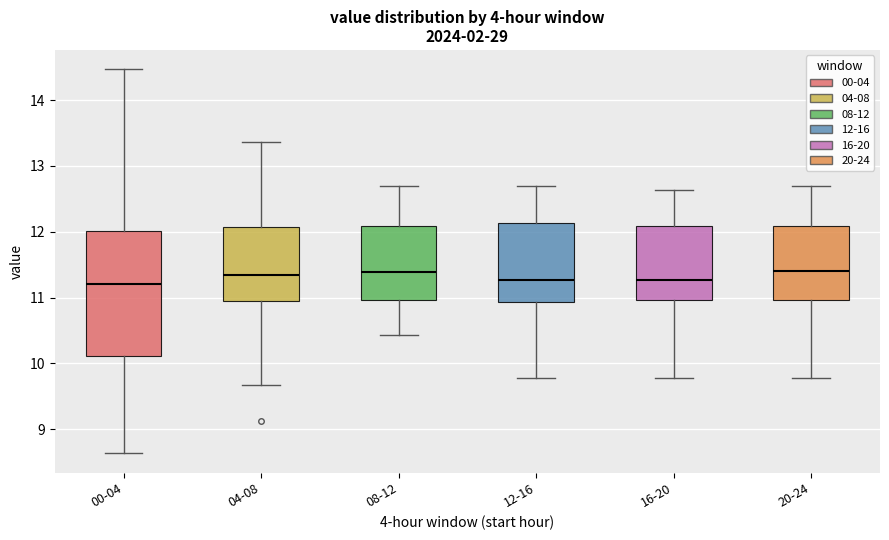

Where does the lower whisker of the box for 04-08 end on the y-axis? The values are not printed on the chart, so give them approximately, as read against the axis.

9.7